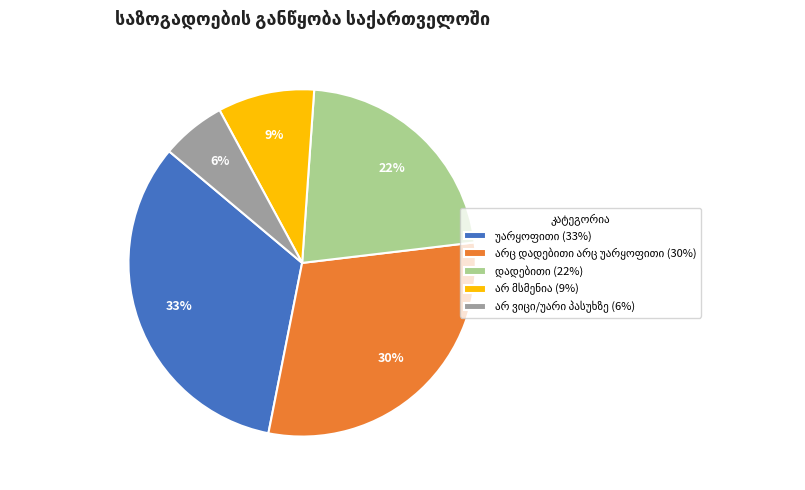

To the nearest percent, what is the difference between the largest and smallest slice percentages?

27%